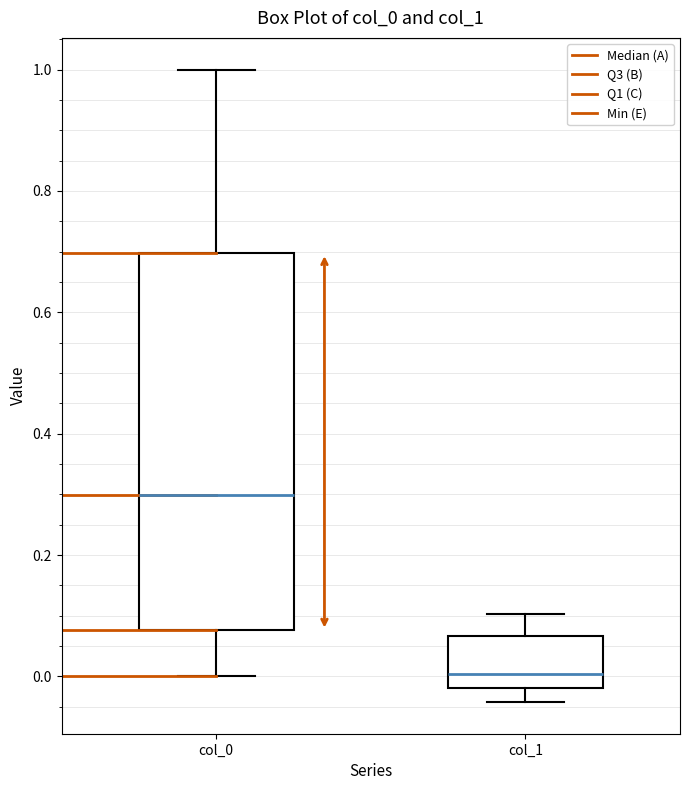

Reading left to right, read every box against the y-axis: the position of its median line, the range the box covers, and the ends of its whiskers. The values are not printed on the chart, so give them approximately, as read against the axis.

col_0: median 0.30, box 0.08 to 0.70, whiskers 0.00 to 1.00
col_1: median 0.00, box -0.02 to 0.06, whiskers -0.04 to 0.10